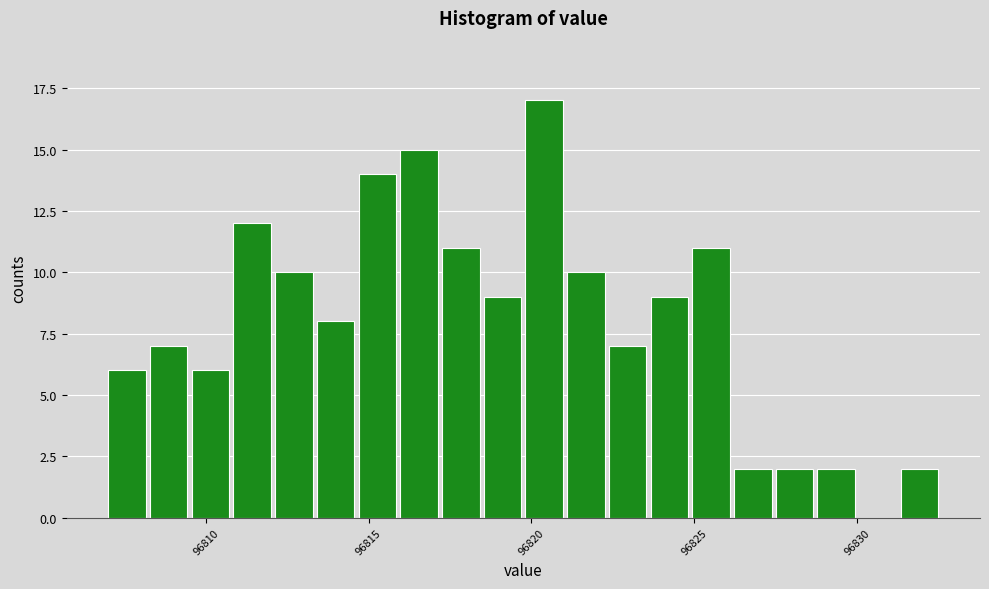

Read against the x-axis, roughly where is the centre of the tallest bar?

96820.5